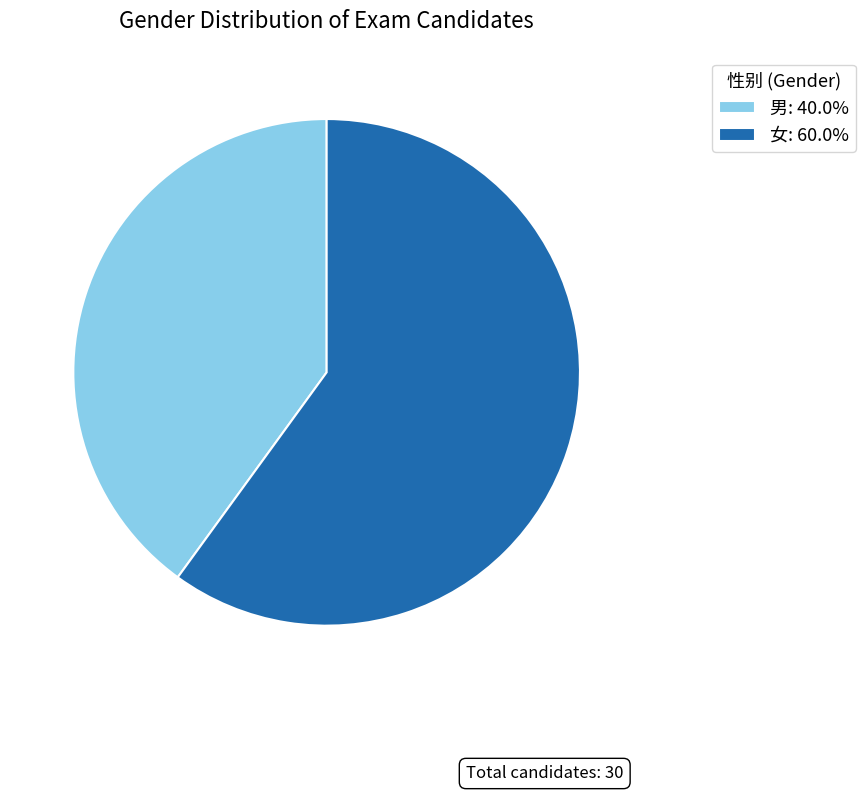

Rank the categories by value from lowest to highest.

男, 女